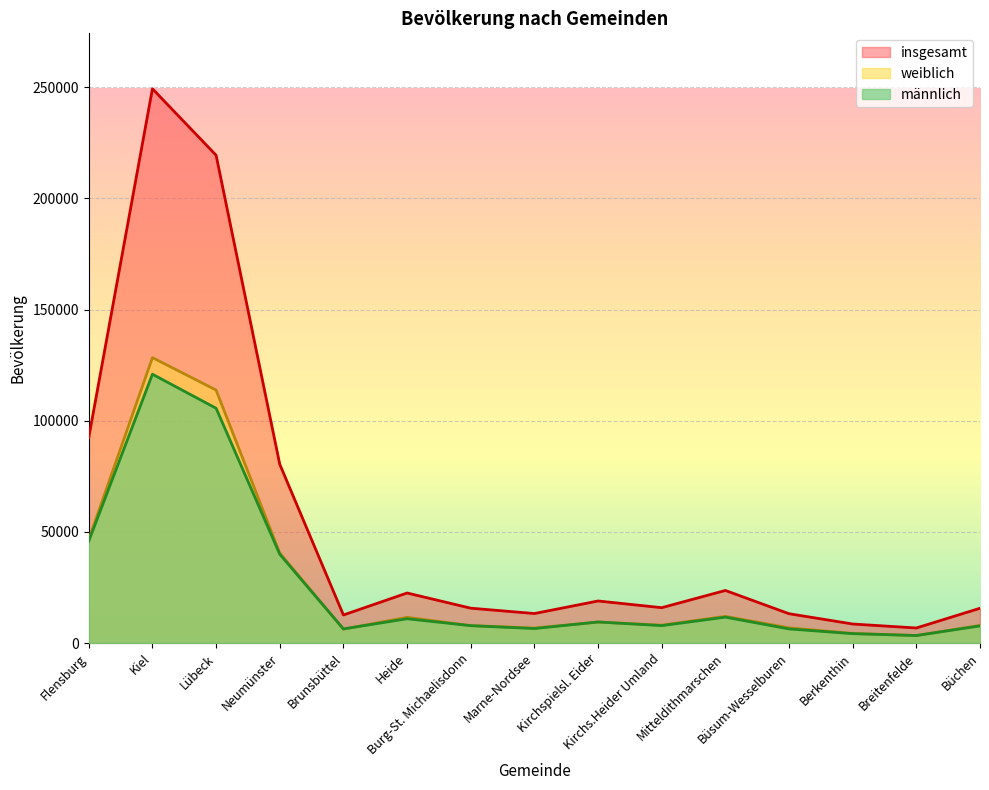

At which category does the chart reach its minimum across all series?

Breitenfelde